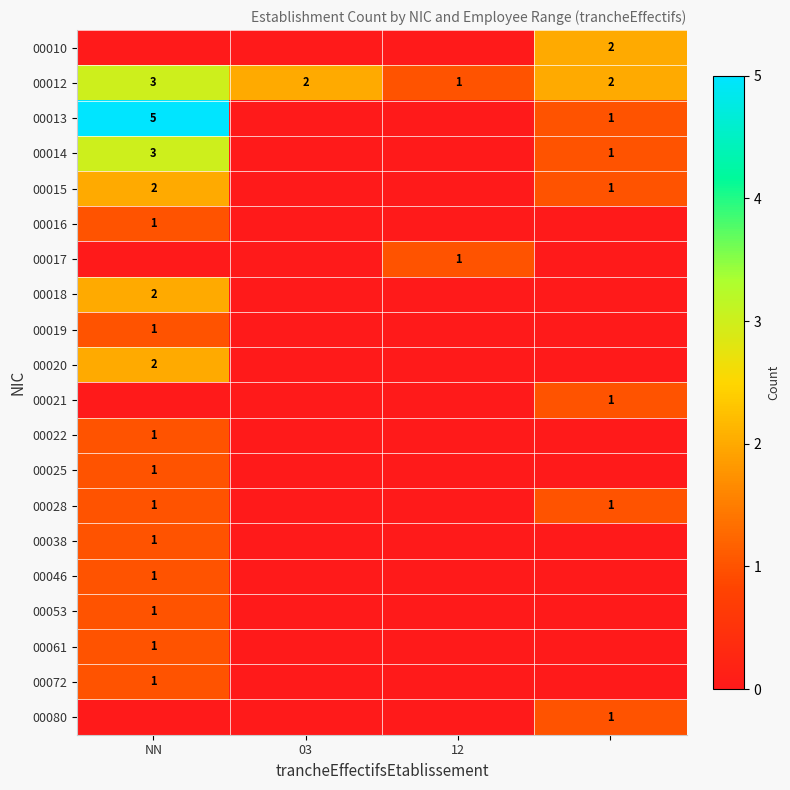

The 00012 series shows 1 at 03. True or false?

False